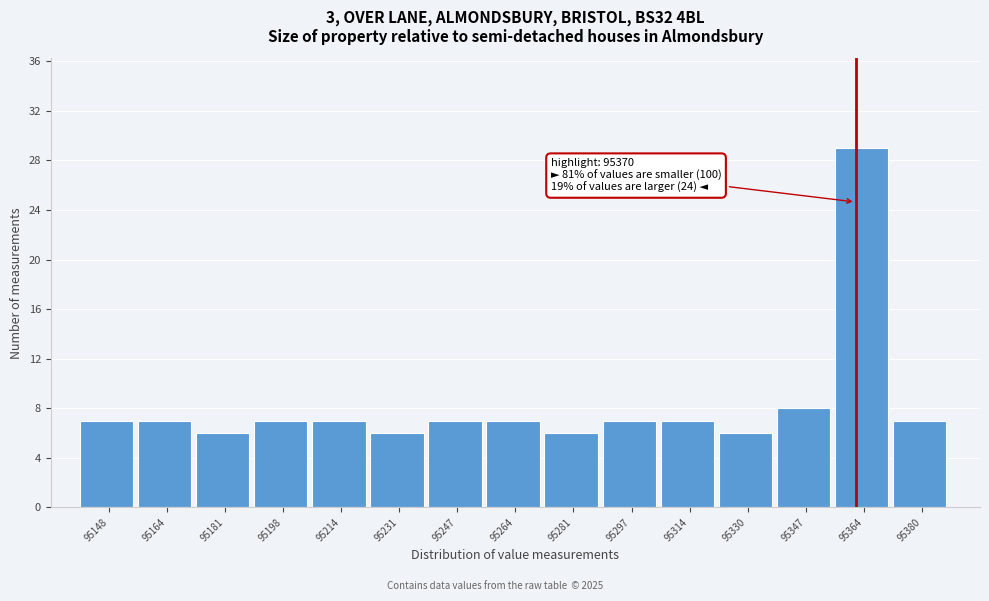

Reading right to left, extract all data points from this chart.

7	29	8	6	7	7	6	7	7	6	7	7	6	7	7